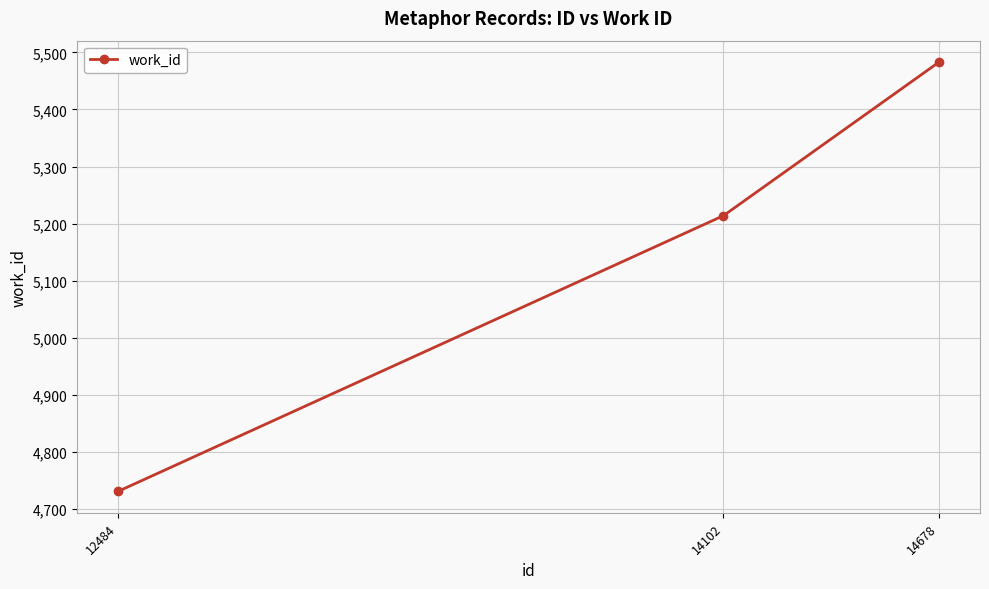

Is it true that the value at 14678 is 5483?

True